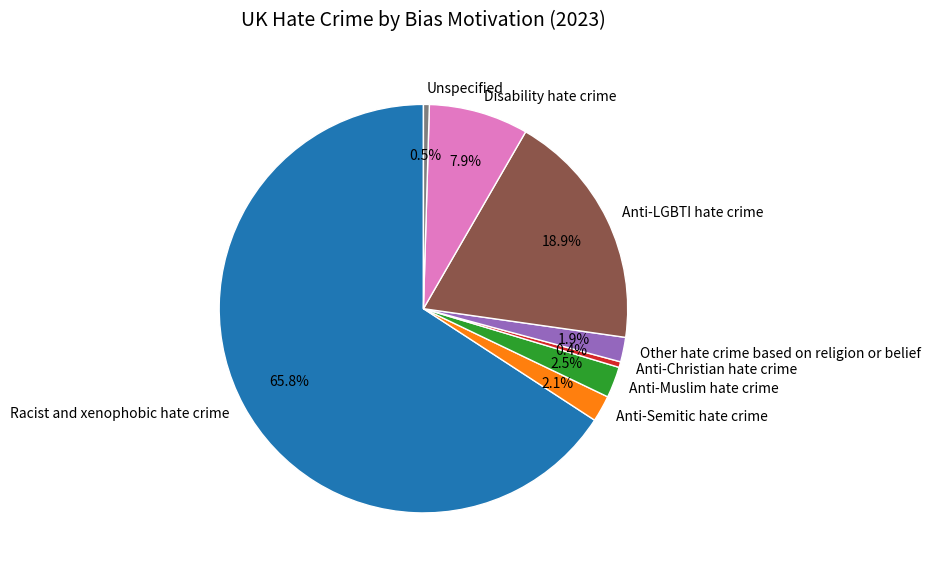

To the nearest percent, what portion does Disability hate crime represent?

8%